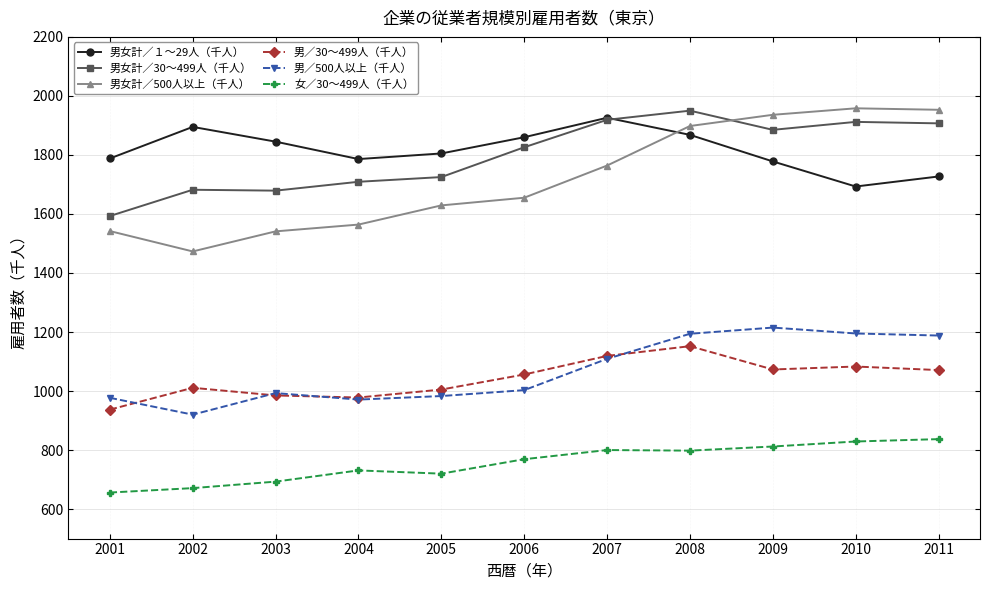

In 男／500人以上（千人）, how many points are higher than both neighbors (excluding endpoints)?

2